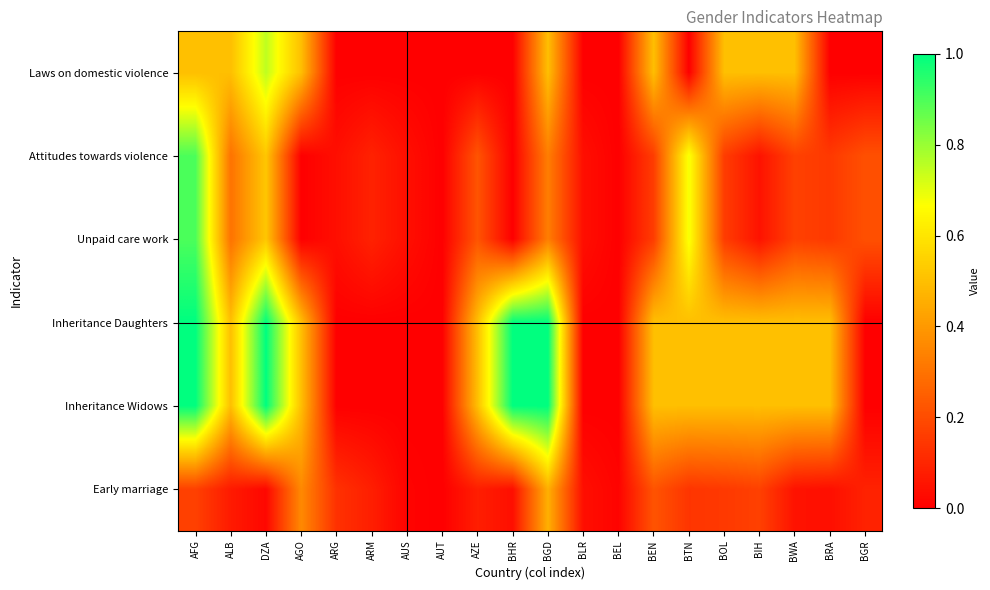

Reading right to left, what are all the values shown in this chart?

Laws on domestic violence: BGR=0.0	BRA=0.0	BWA=0.5	BIH=0.5	BOL=0.5	BTN=0.0	BEN=0.5	BEL=0.0	BLR=0.0	BGD=0.5	BHR=0.0	AZE=0.0	AUT=0.0	AUS=0.0	ARM=0.0	ARG=0.0	AGO=0.5	DZA=0.8	ALB=0.5	AFG=0.5
Attitudes towards violence: BGR=0.2	BRA=0.1	BWA=0.2	BIH=0.1	BOL=0.2	BTN=0.7	BEN=0.2	BEL=0.0	BLR=0.0	BGD=0.3	BHR=0.0	AZE=0.2	AUT=0.0	AUS=0.0	ARM=0.1	ARG=0.0	AGO=0.0	DZA=0.5	ALB=0.3	AFG=0.9
Unpaid care work: BGR=0.2	BRA=0.1	BWA=0.2	BIH=0.1	BOL=0.2	BTN=0.7	BEN=0.2	BEL=0.0	BLR=0.0	BGD=0.3	BHR=0.0	AZE=0.2	AUT=0.0	AUS=0.0	ARM=0.1	ARG=0.0	AGO=0.0	DZA=0.5	ALB=0.3	AFG=0.9
Inheritance Daughters: BGR=0.0	BRA=0.5	BWA=0.5	BIH=0.5	BOL=0.5	BTN=0.5	BEN=0.5	BEL=0.0	BLR=0.0	BGD=1.0	BHR=1.0	AZE=0.5	AUT=0.0	AUS=0.0	ARM=0.0	ARG=0.0	AGO=0.5	DZA=1.0	ALB=0.5	AFG=1.0
Inheritance Widows: BGR=0.0	BRA=0.5	BWA=0.5	BIH=0.5	BOL=0.5	BTN=0.5	BEN=0.5	BEL=0.0	BLR=0.0	BGD=1.0	BHR=1.0	AZE=0.5	AUT=0.0	AUS=0.0	ARM=0.0	ARG=0.0	AGO=0.5	DZA=1.0	ALB=0.5	AFG=1.0
Early marriage: BGR=0.1	BRA=0.0	BWA=0.1	BIH=0.2	BOL=0.1	BTN=0.1	BEN=0.2	BEL=0.0	BLR=0.0	BGD=0.5	BHR=0.0	AZE=0.1	AUT=0.0	AUS=0.0	ARM=0.1	ARG=0.1	AGO=0.4	DZA=0.0	ALB=0.1	AFG=0.2